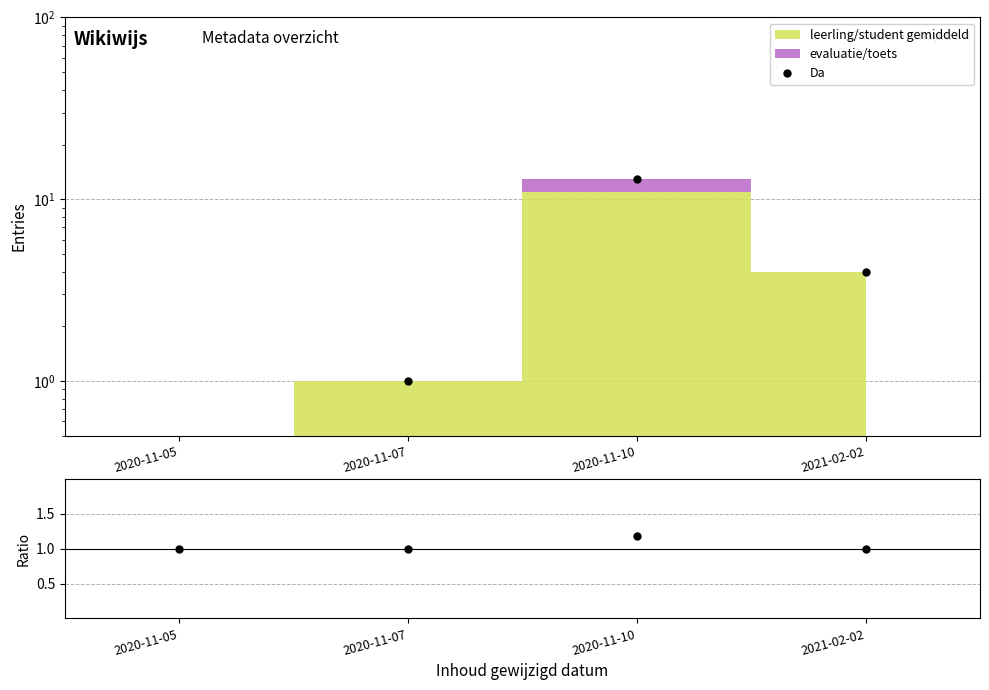

Between 2020-11-05 and 2020-11-07, which series saw the biggest shift?

Da